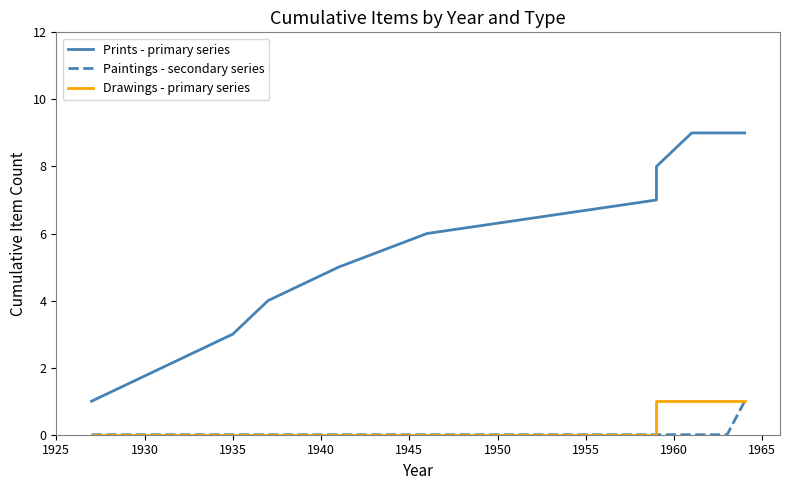

Which series has the largest range (max minus min)?

Prints - primary series